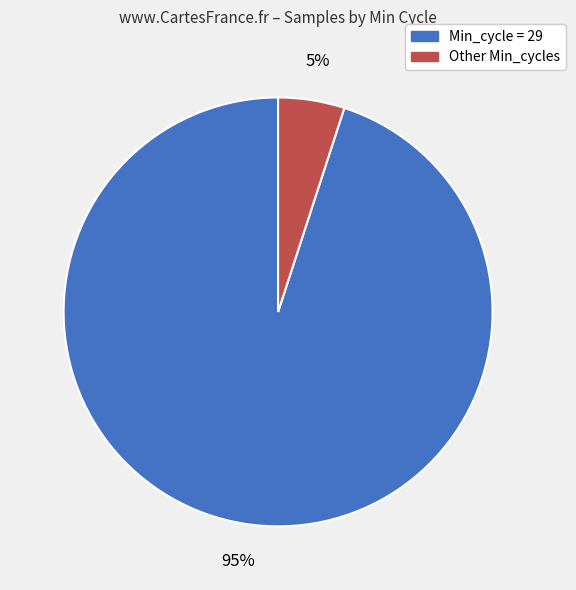

To the nearest percent, what is the difference between the largest and smallest slice percentages?

90%